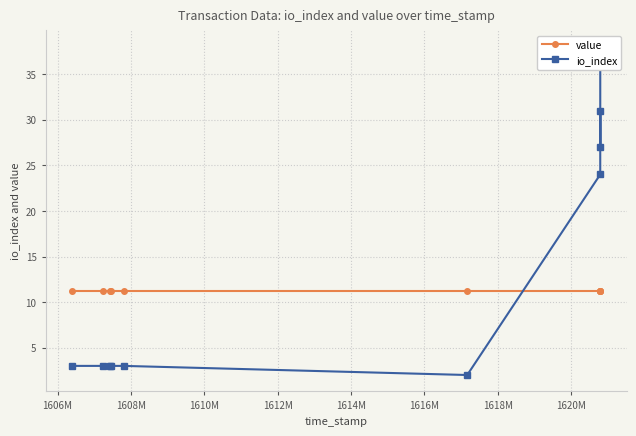

Which series changed the most between 1606M and 1620M?

io_index